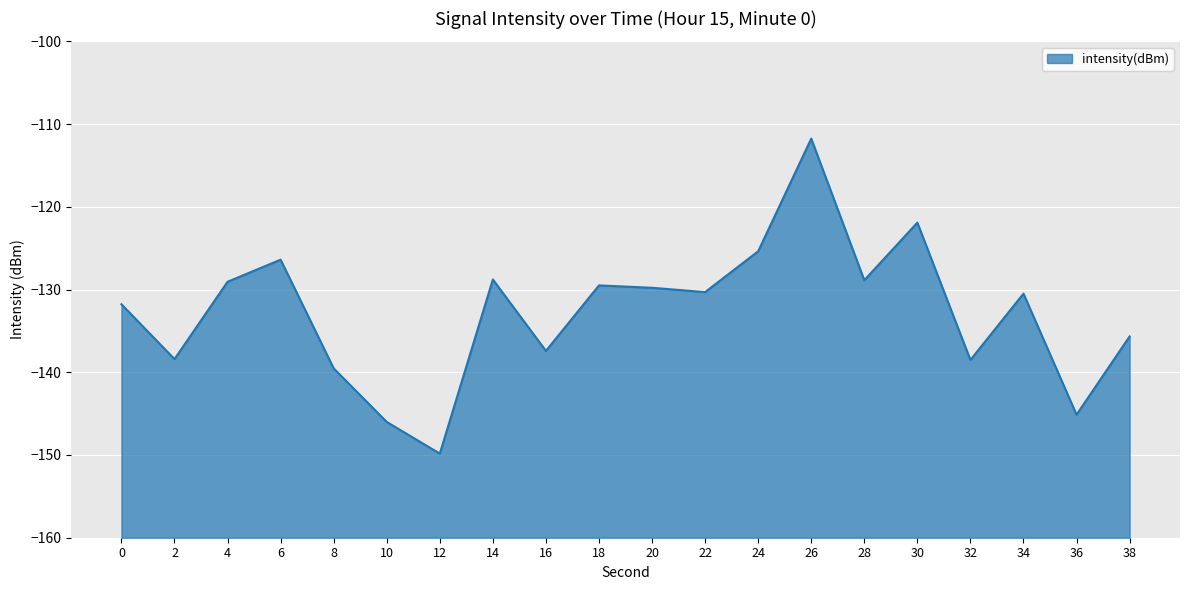

What is the smallest value displayed?

-149.8